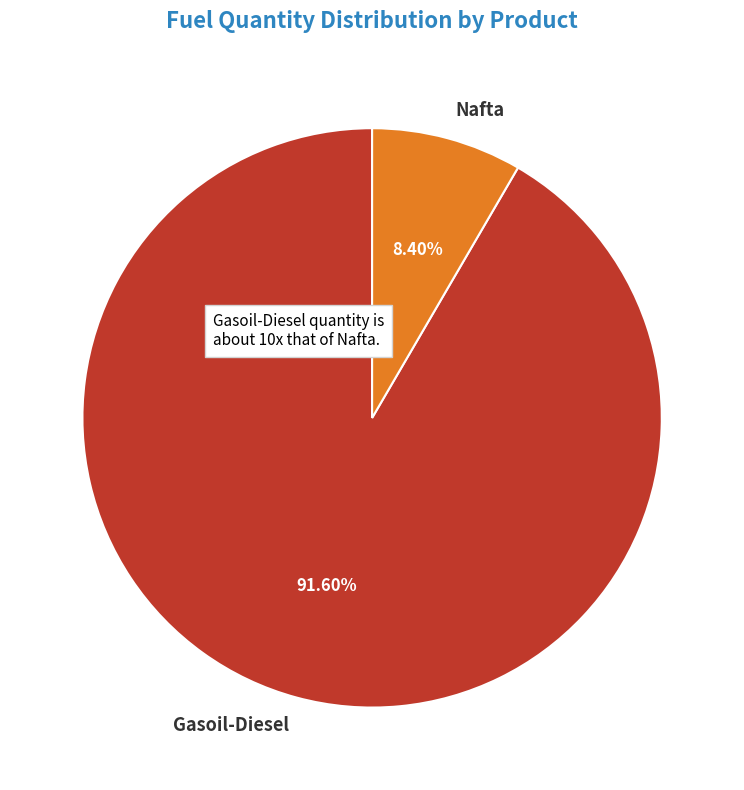

How many slices are in this pie chart?

2